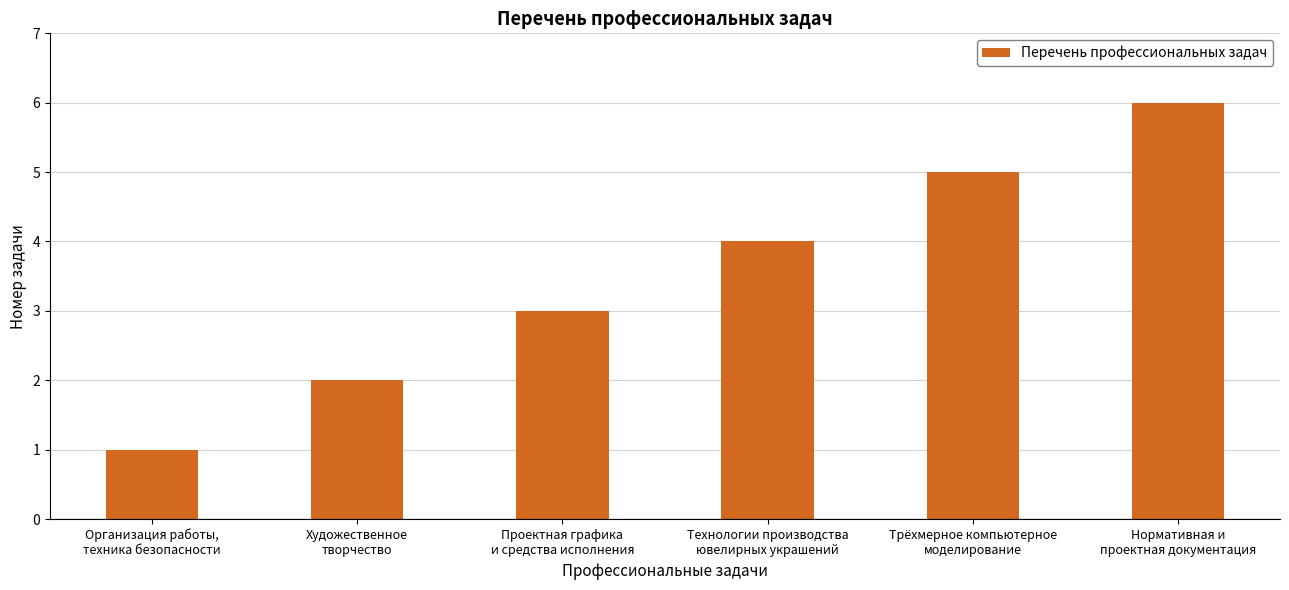

Rank the categories by value from highest to lowest.

Нормативная и
проектная документация, Трёхмерное компьютерное
моделирование, Технологии производства
ювелирных украшений, Проектная графика
и средства исполнения, Художественное
творчество, Организация работы,
техника безопасности